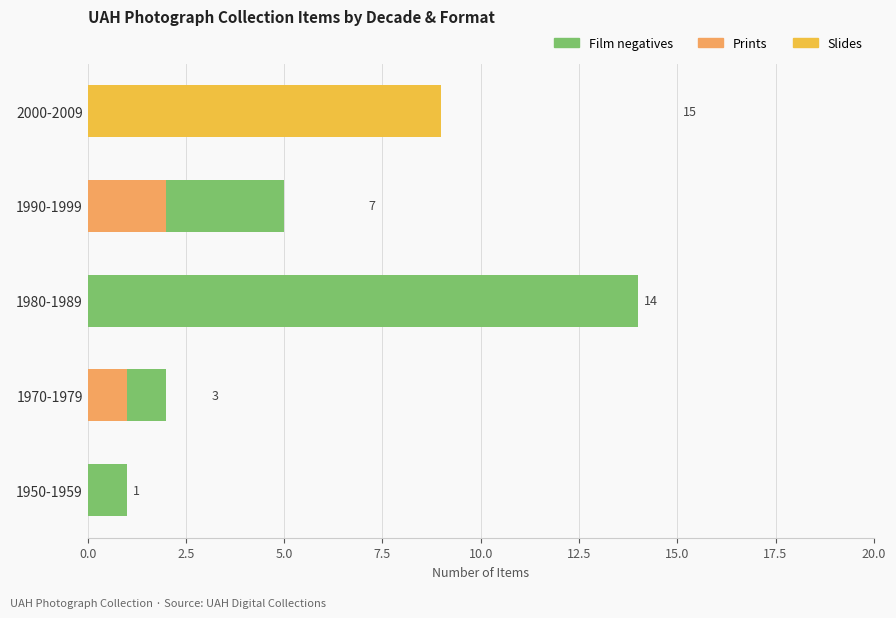

How many values in the Prints series exceed 1?

2